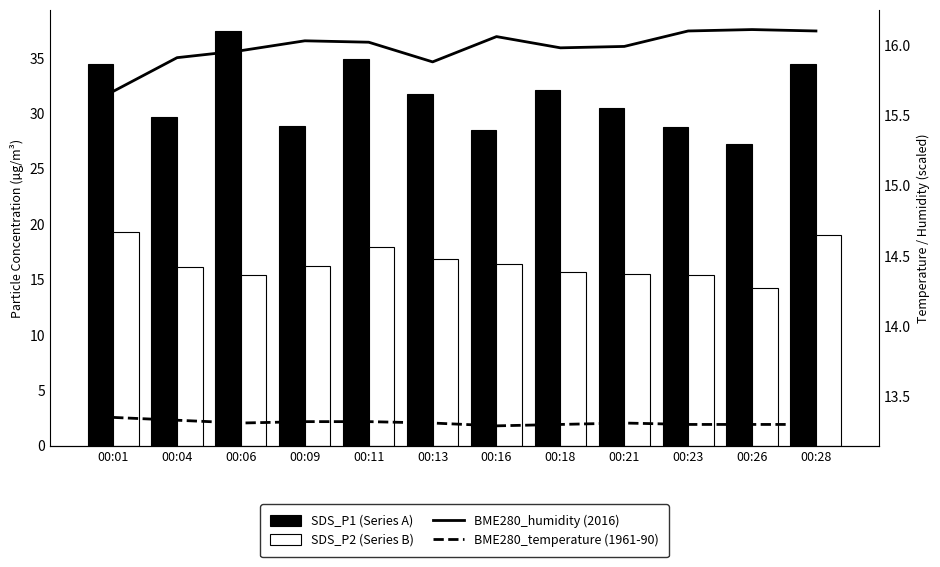

Reading left to right, transcribe all the data shown in this chart.

SDS_P1 (Series A): 00:01=34.5	00:04=29.6	00:06=37.5	00:09=28.9	00:11=34.9	00:13=31.8	00:16=28.5	00:18=32.1	00:21=30.5	00:23=28.8	00:26=27.3	00:28=34.4
SDS_P2 (Series B): 00:01=19.2	00:04=16.1	00:06=15.4	00:09=16.2	00:11=17.9	00:13=16.9	00:16=16.4	00:18=15.7	00:21=15.5	00:23=15.4	00:26=14.3	00:28=19.0
BME280_humidity (2016): 00:01=15.7	00:04=15.9	00:06=16.0	00:09=16.0	00:11=16.0	00:13=15.9	00:16=16.1	00:18=16.0	00:21=16.0	00:23=16.1	00:26=16.1	00:28=16.1
BME280_temperature (1961-90): 00:01=13.3	00:04=13.3	00:06=13.3	00:09=13.3	00:11=13.3	00:13=13.3	00:16=13.3	00:18=13.3	00:21=13.3	00:23=13.3	00:26=13.3	00:28=13.3